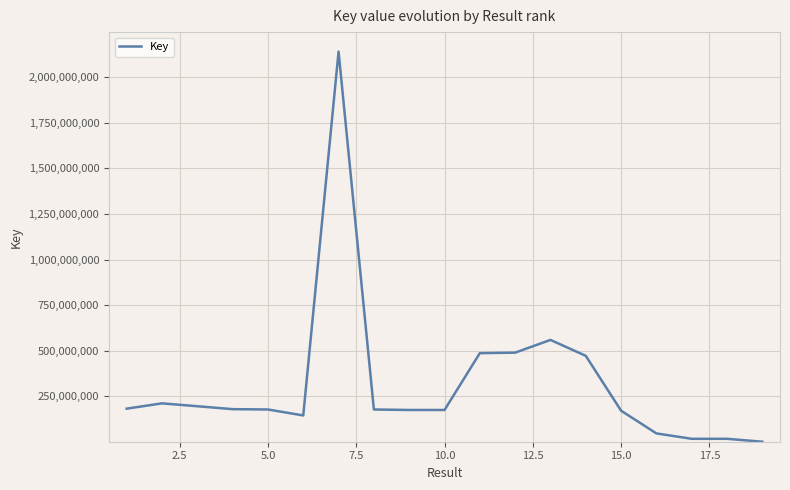

What is the maximum value shown in the chart?

2140791763